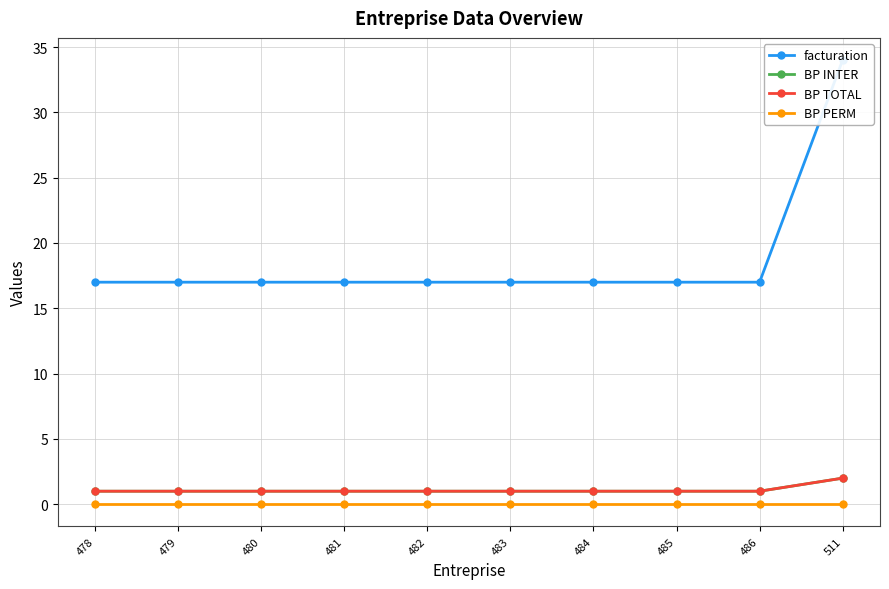

True or false: BP PERM has more than 1 points higher than both neighbors.

False